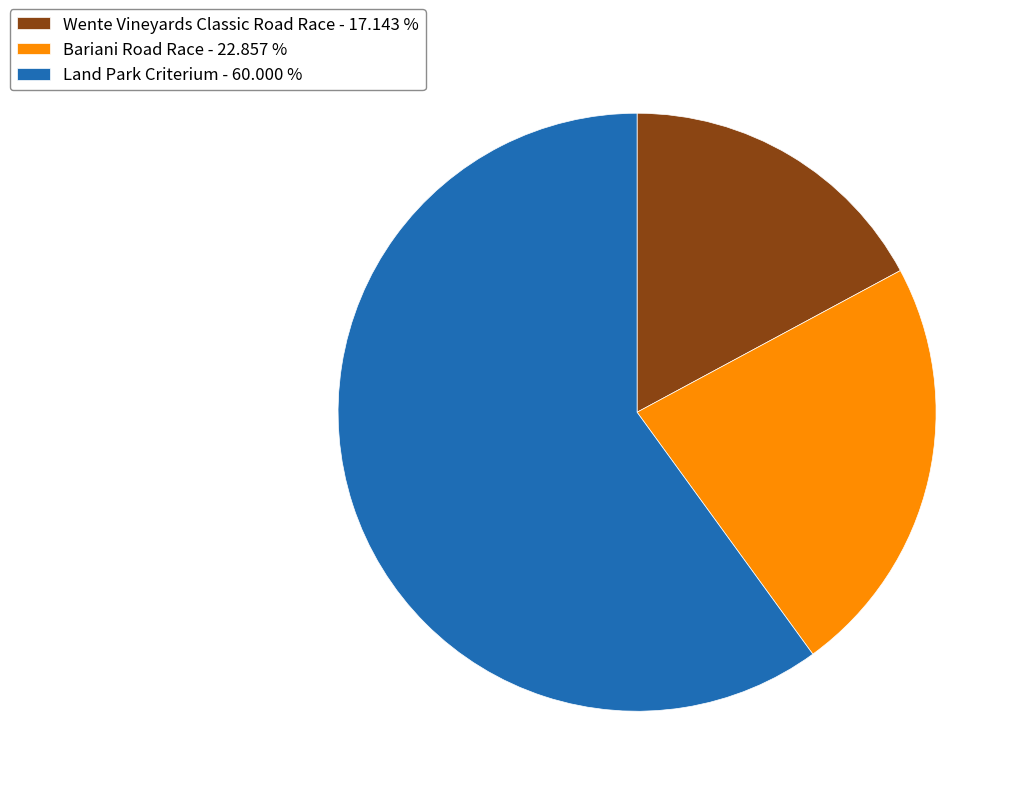

Do Bariani Road Race - 22.857 % and Wente Vineyards Classic Road Race - 17.143 % together represent more than half of the pie?

No